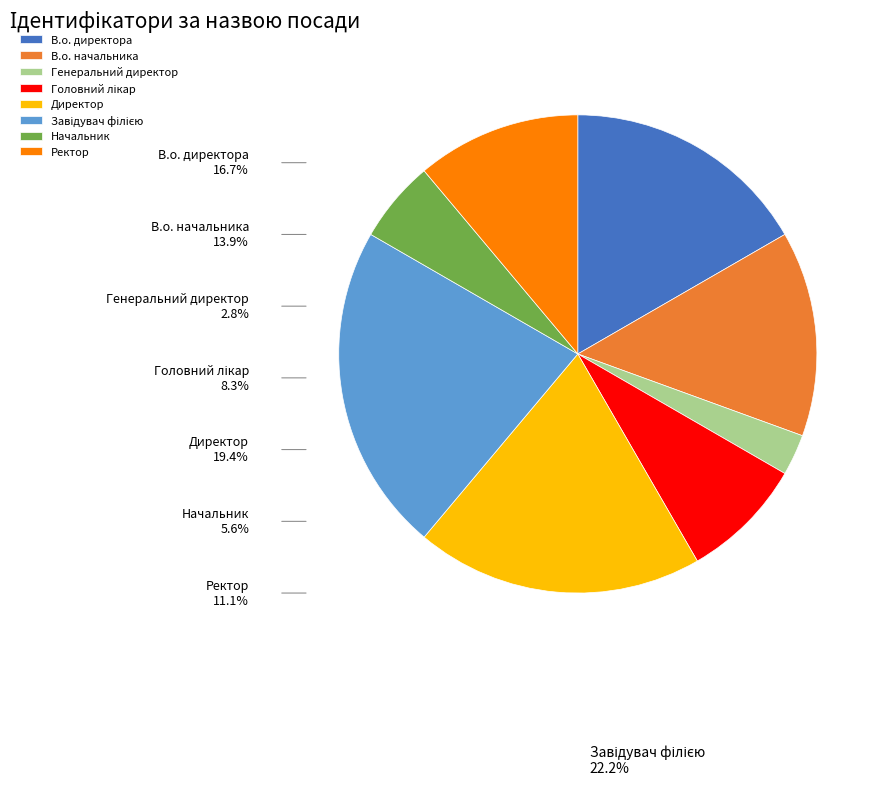

Combined, do Генеральний директор and В.о. начальника account for over 50%?

No